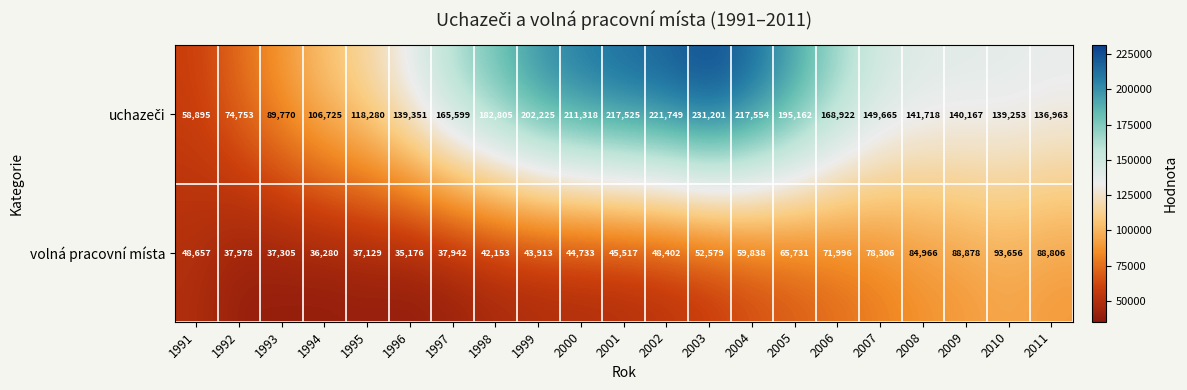

List the labels in order of volná pracovní místa value, largest first.

2010, 2009, 2011, 2008, 2007, 2006, 2005, 2004, 2003, 1991, 2002, 2001, 2000, 1999, 1998, 1992, 1997, 1993, 1995, 1994, 1996